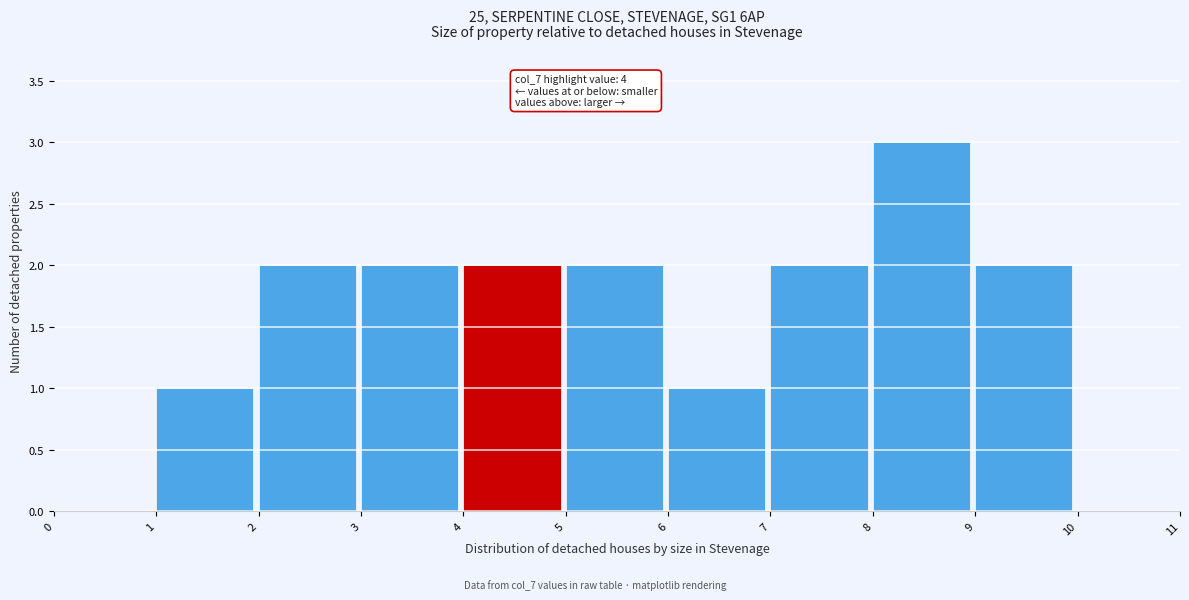

Over which range of the x-axis is the bar tallest?

8 to 9